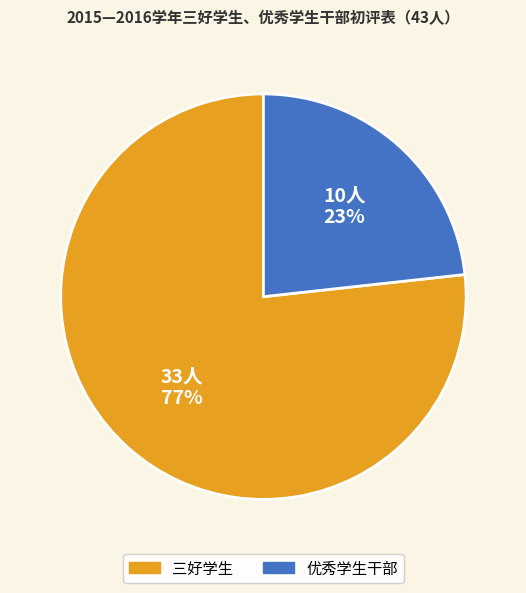

Between 三好学生 and 优秀学生干部, which is larger?

三好学生